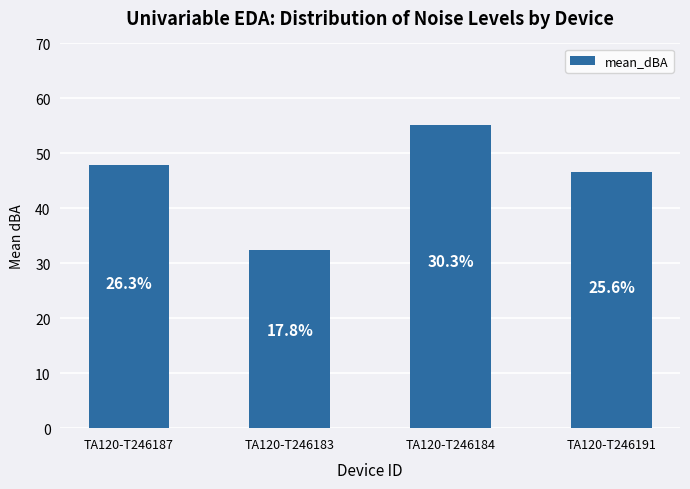

Rank the categories by value from highest to lowest.

TA120-T246184, TA120-T246187, TA120-T246191, TA120-T246183